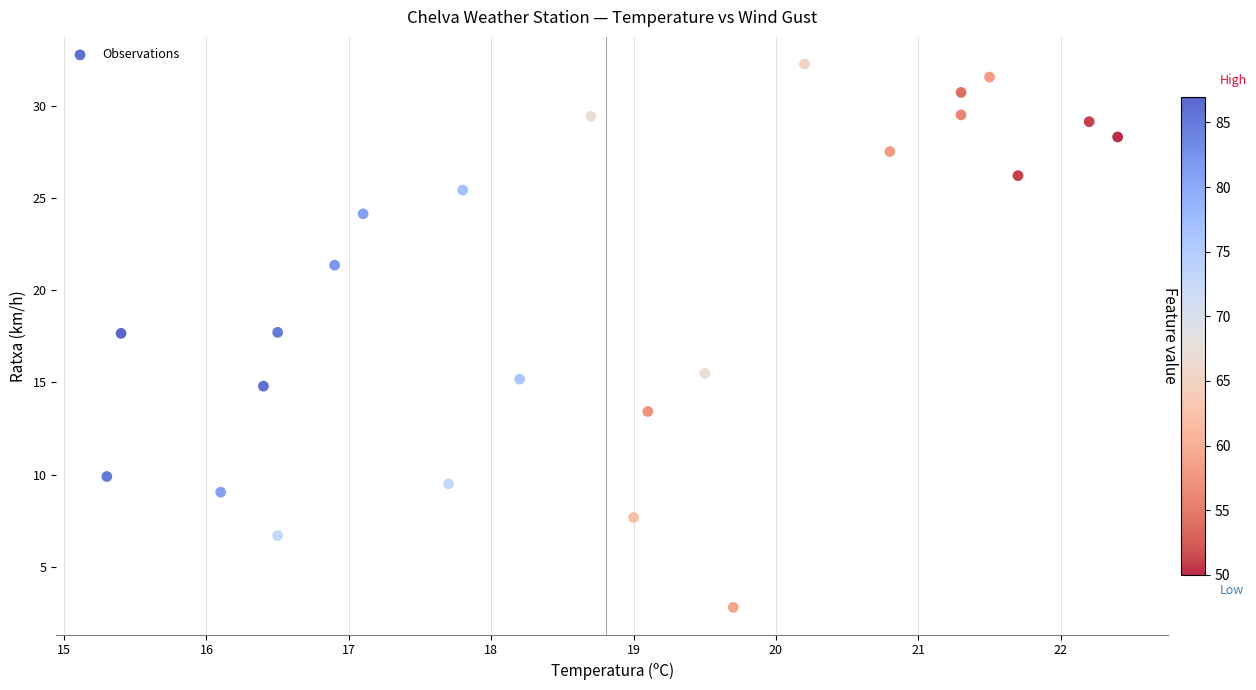

What is the range of Y values (max minus min)?

29.5